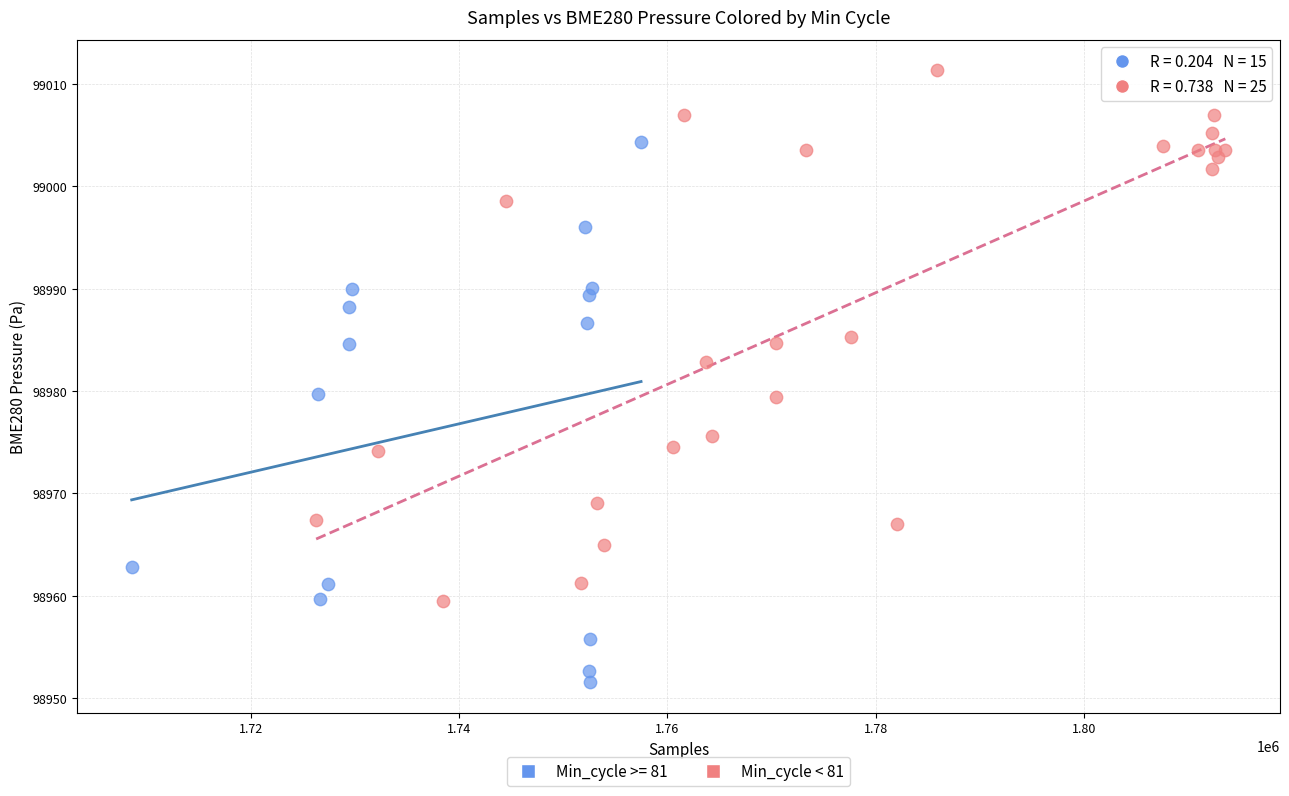

Which series reaches the maximum Y coordinate?

Min_cycle < 81